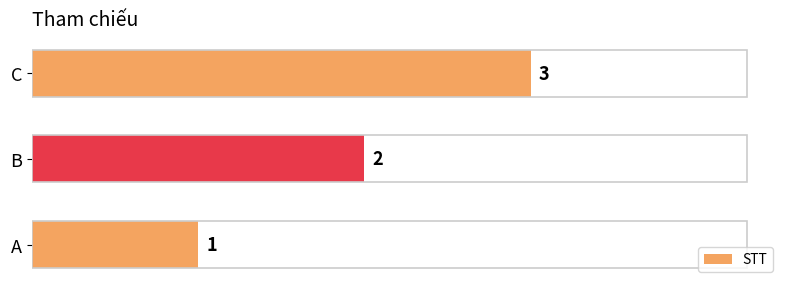

At which label is the value closest to 2?

B